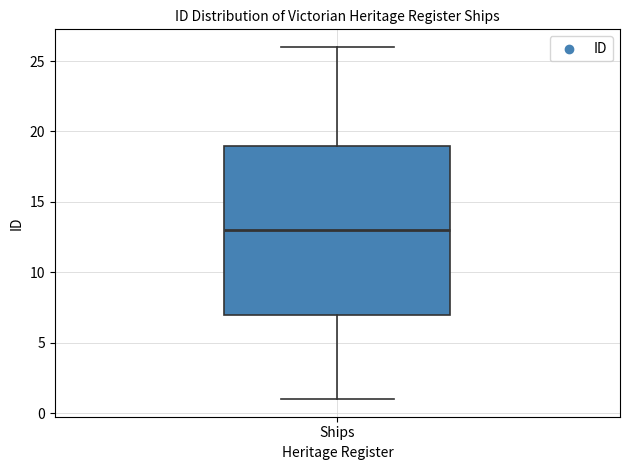

Where does the lower whisker of the box for Ships end on the y-axis? The values are not printed on the chart, so give them approximately, as read against the axis.

1